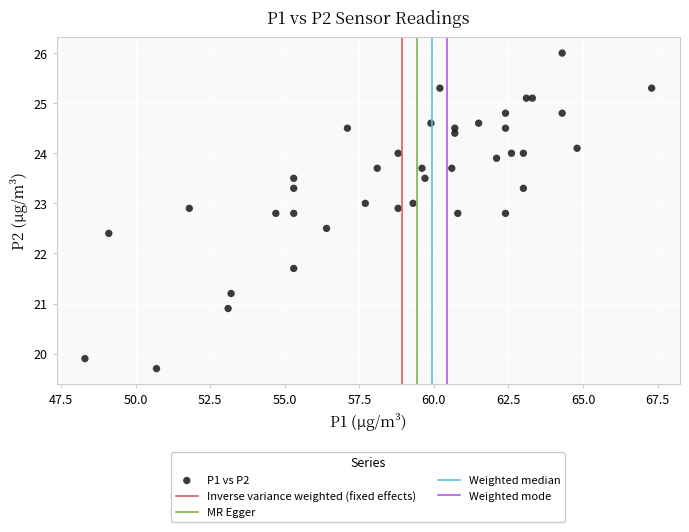

What Y value in the scatter plot is closest to 22?

21.7